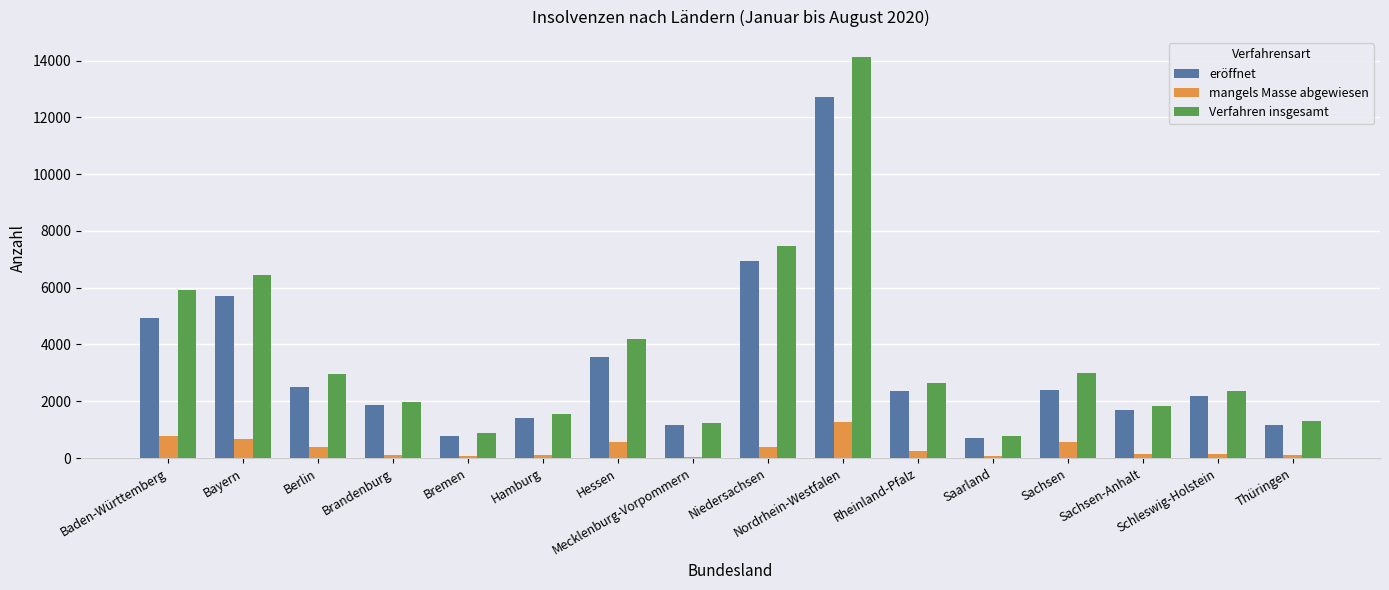

What is the sum of the eröffnet values at Mecklenburg-Vorpommern and Nordrhein-Westfalen?

13877